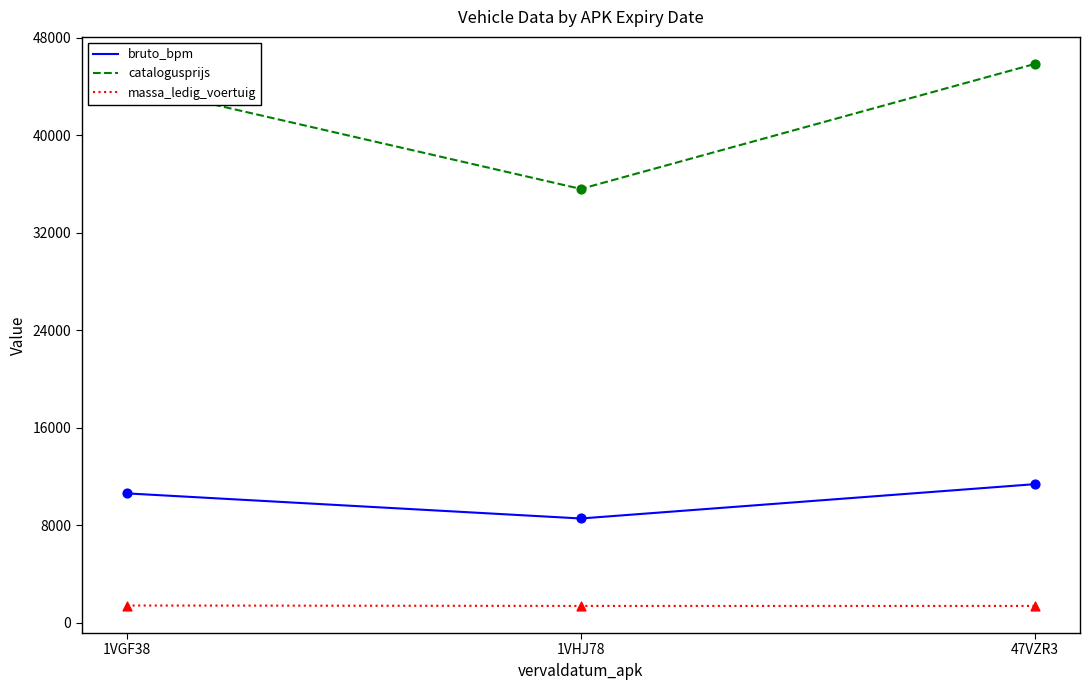

At how many categories does at least one series exceed 40201?

2